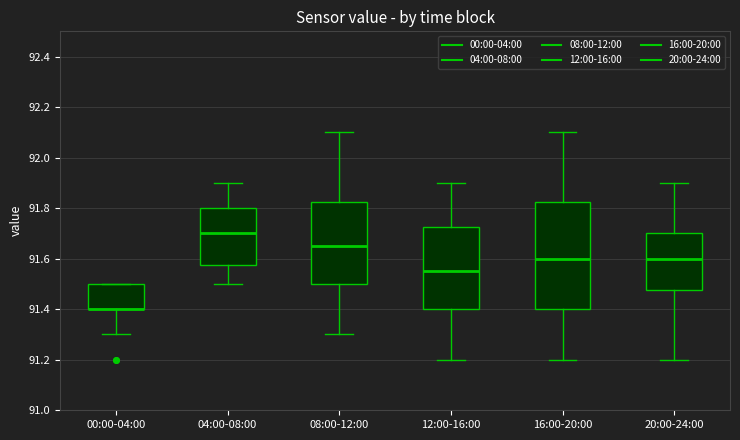

Reading left to right, transcribe this box plot: for each box, give where its median line is, the range the box spans, and where its two whiskers end, as read against the y-axis. The values are not printed on the chart, so give them approximately, as read against the axis.

00:00-04:00: median 91.40 (drawn on the box's lower edge), box 91.40 to 91.50, whiskers 91.30 to 91.50
04:00-08:00: median 91.70, box 91.58 to 91.80, whiskers 91.50 to 91.90
08:00-12:00: median 91.66, box 91.50 to 91.82, whiskers 91.30 to 92.10
12:00-16:00: median 91.56, box 91.40 to 91.72, whiskers 91.20 to 91.90
16:00-20:00: median 91.60, box 91.40 to 91.82, whiskers 91.20 to 92.10
20:00-24:00: median 91.60, box 91.48 to 91.70, whiskers 91.20 to 91.90